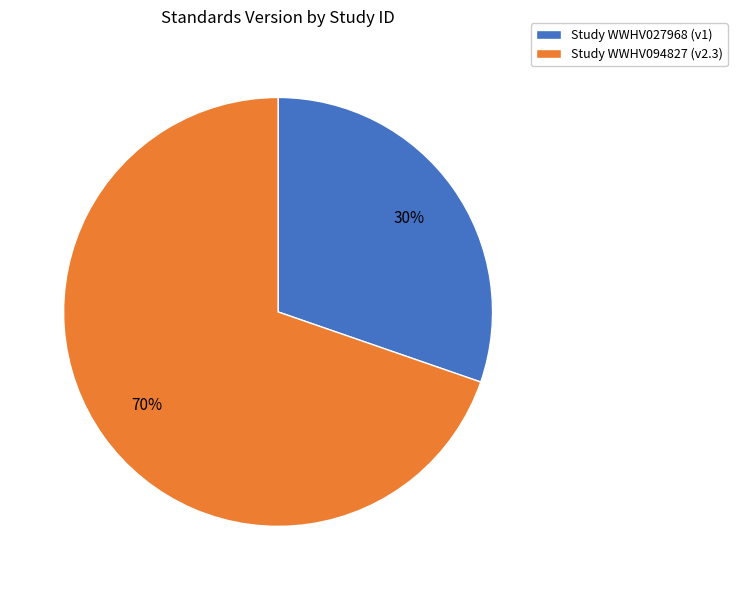

To the nearest percent, what is the average slice percentage?

50%